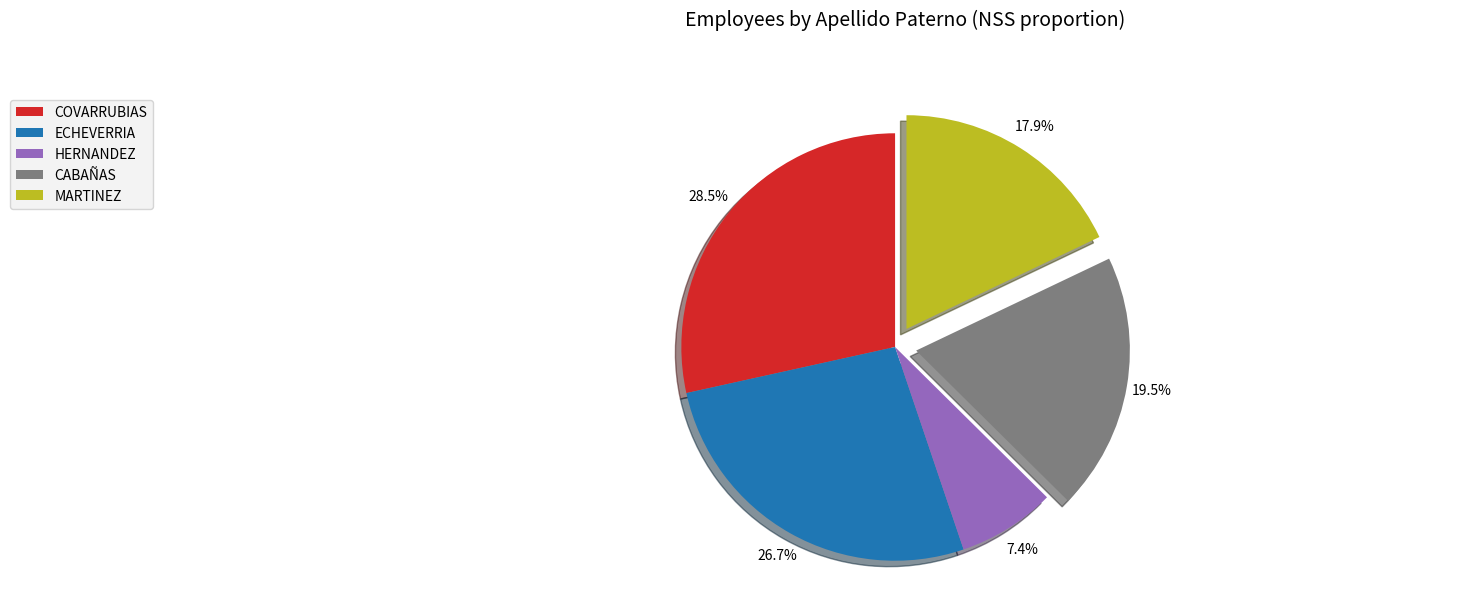

To the nearest percent, what percentage of the pie is ECHEVERRIA?

27%